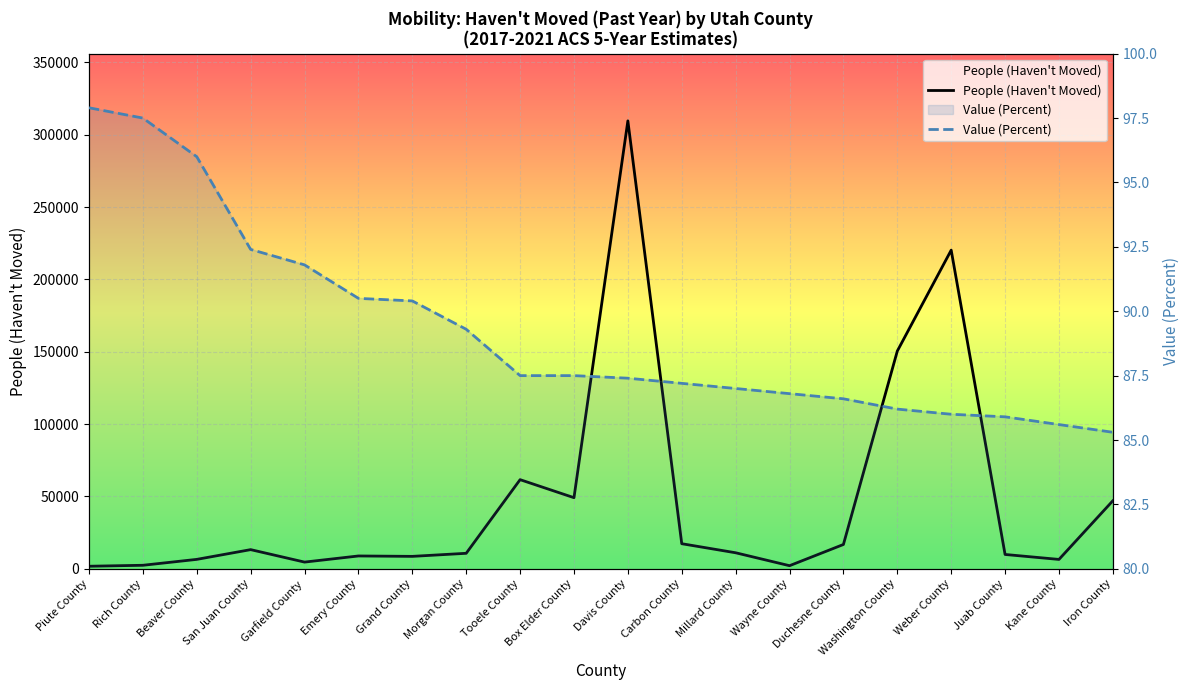

At which label is People (Haven't Moved) closest to 155704?

Washington County